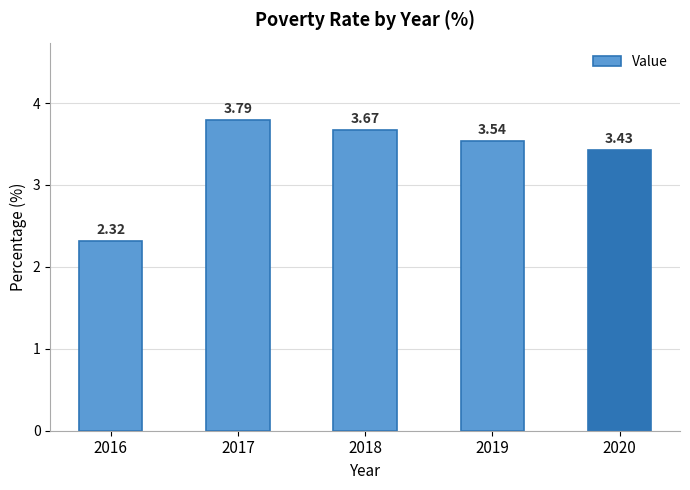

Does the chart contain stacked bars?

No